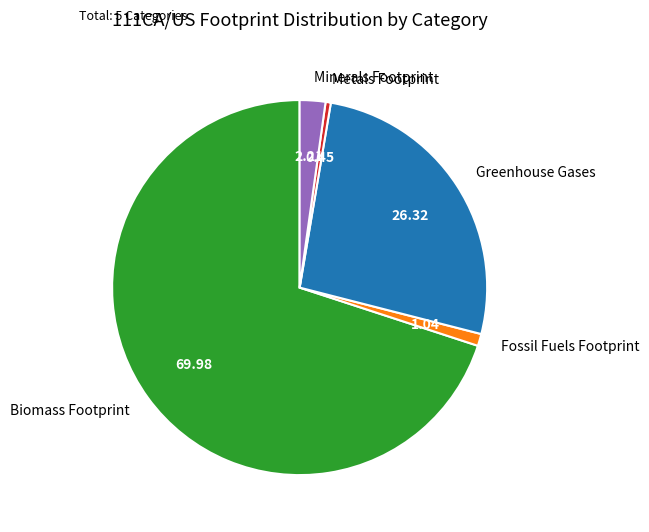

Which has a higher value, Metals Footprint or Minerals Footprint?

Minerals Footprint